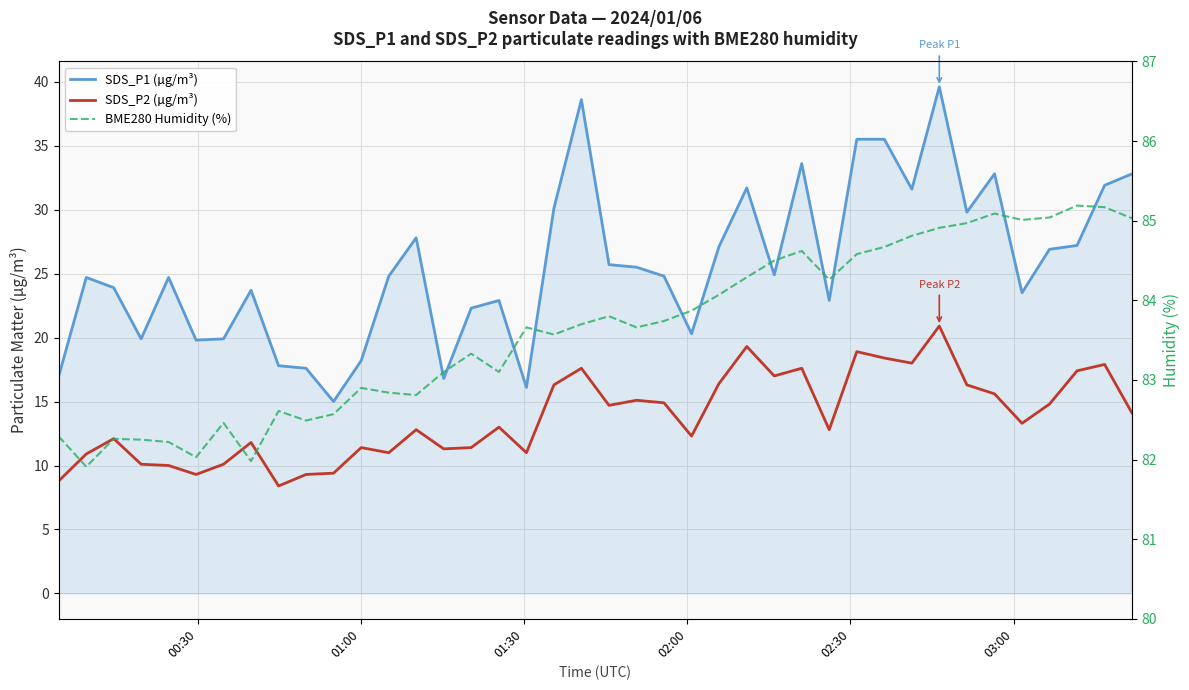

How many data points in SDS_P2 (µg/m³) are above 13?

20